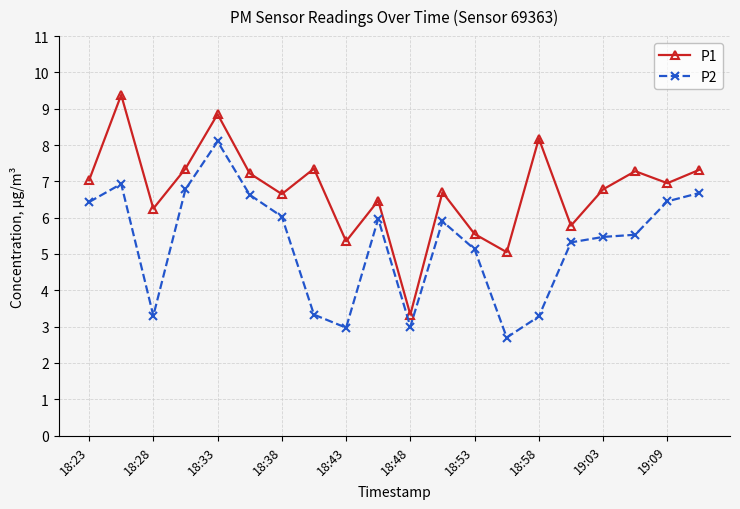

In P1, how many points are lower than both neighbors (excluding endpoints)?

7